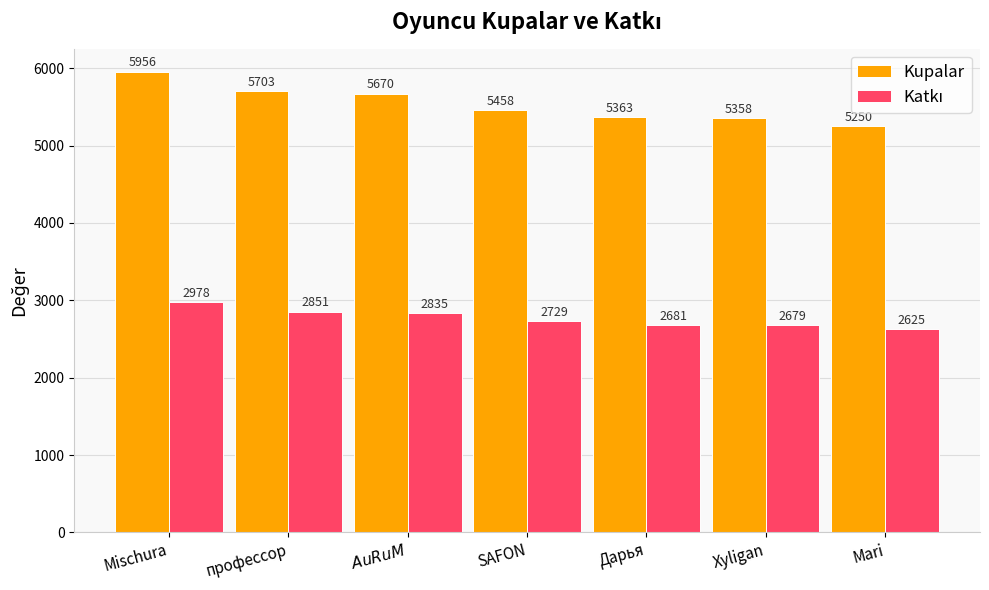

What is the sum of the Kupalar values at Дарья and SAFON?

10821